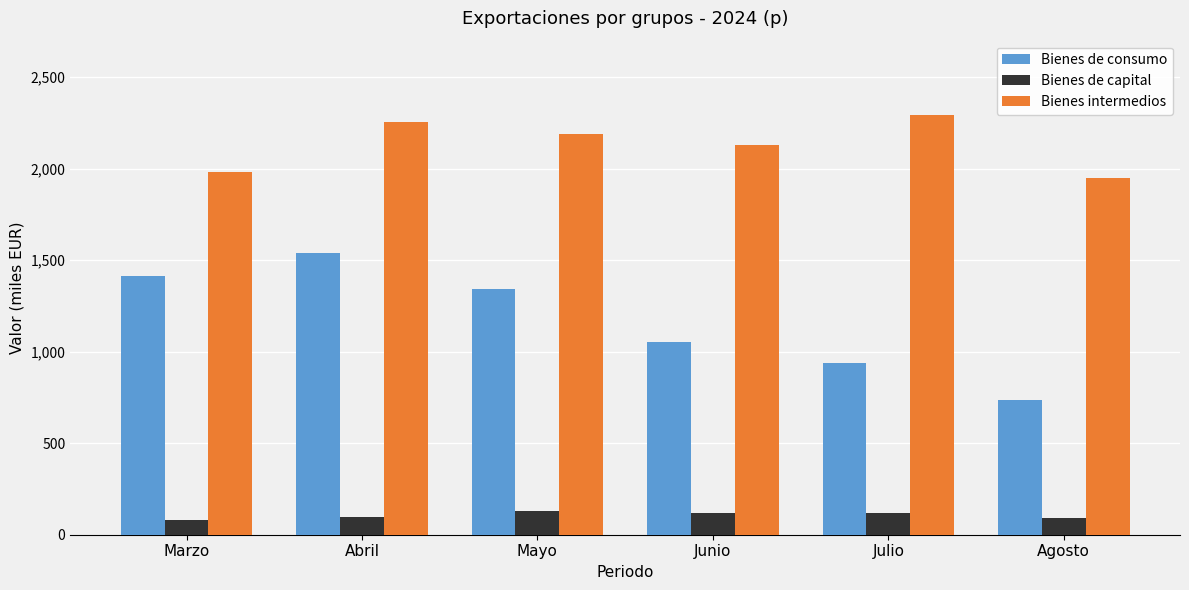

Are the bars horizontal?

No